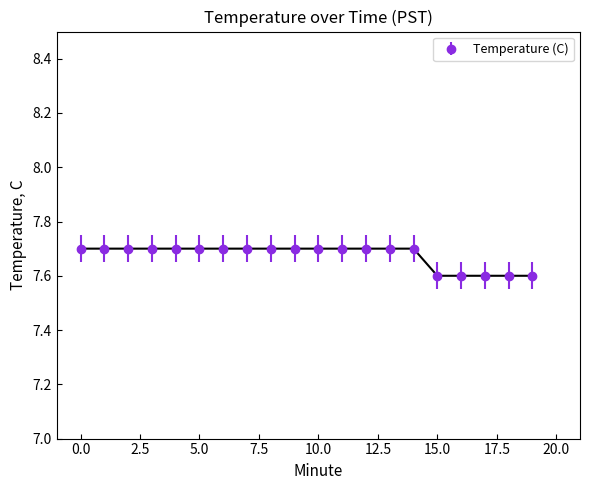

What is the maximum value shown in the chart?

7.7